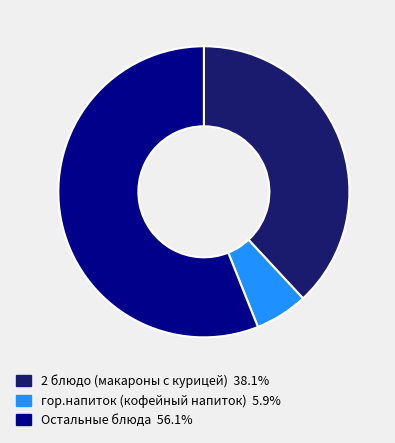

Does any single category account for the majority?

Yes